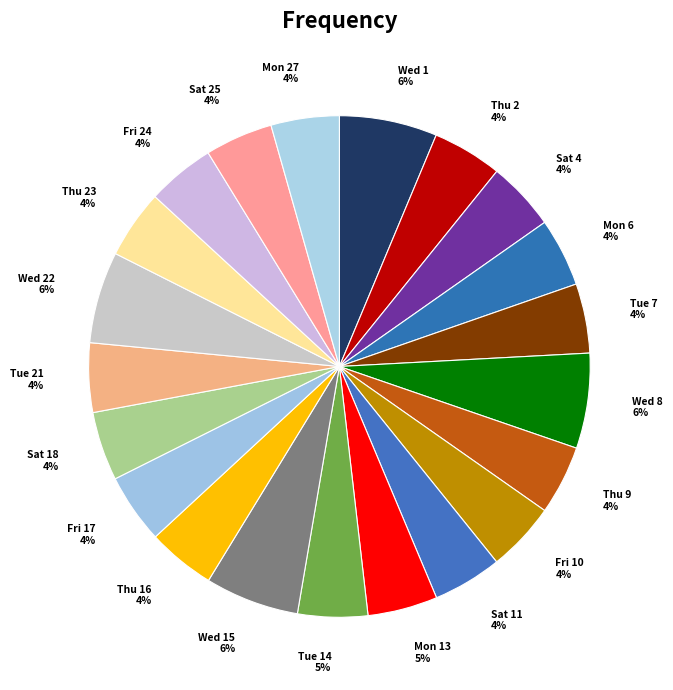

To the nearest percent, what is the average slice percentage?

5%